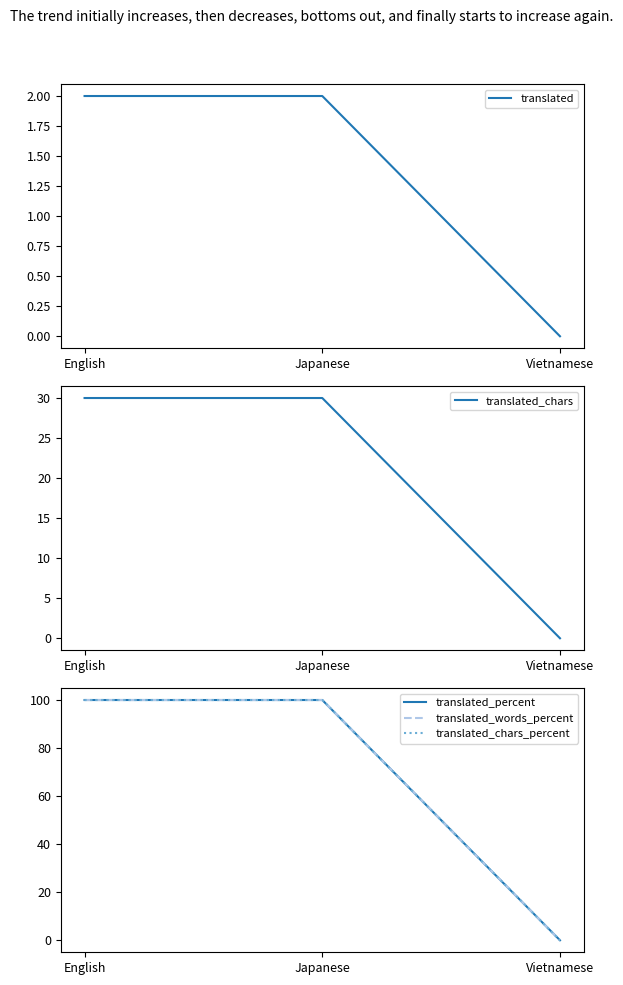

Rank the series at Vietnamese from lowest to highest value.

translated, translated_chars, translated_percent, translated_words_percent, translated_chars_percent